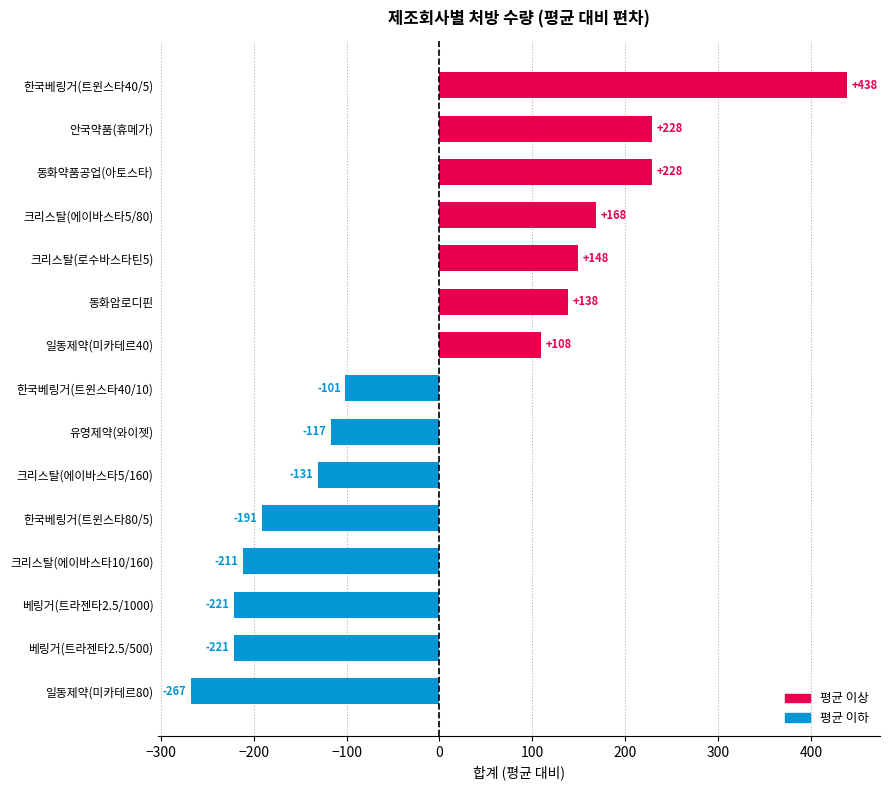

At which label is the value closest to 85?

일동제약(미카테르40)